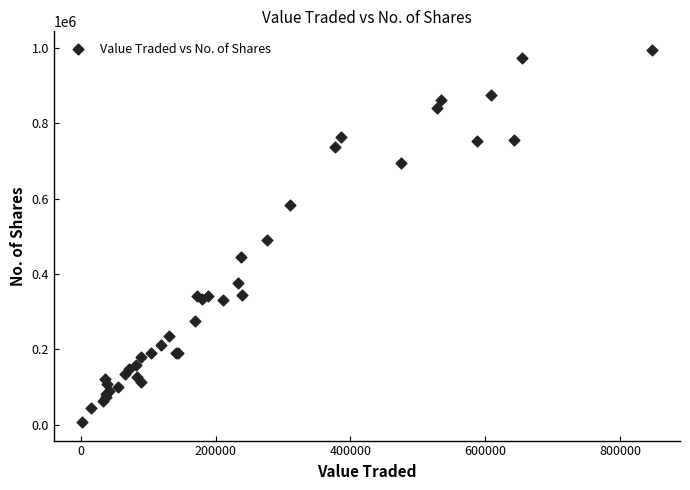

What Y value in the scatter plot is closest to 501037?

490145